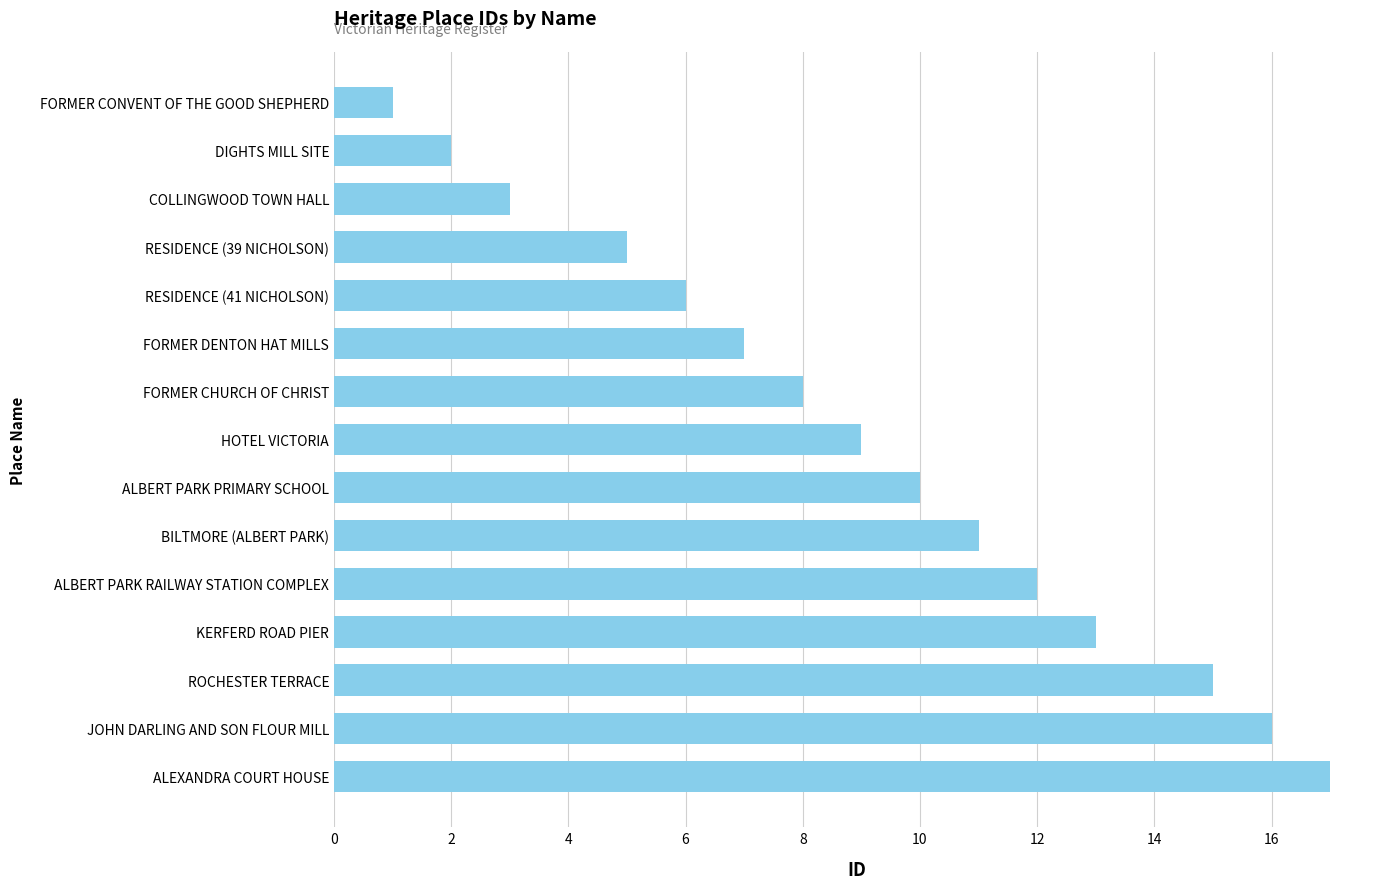

Does the chart contain any negative values?

No